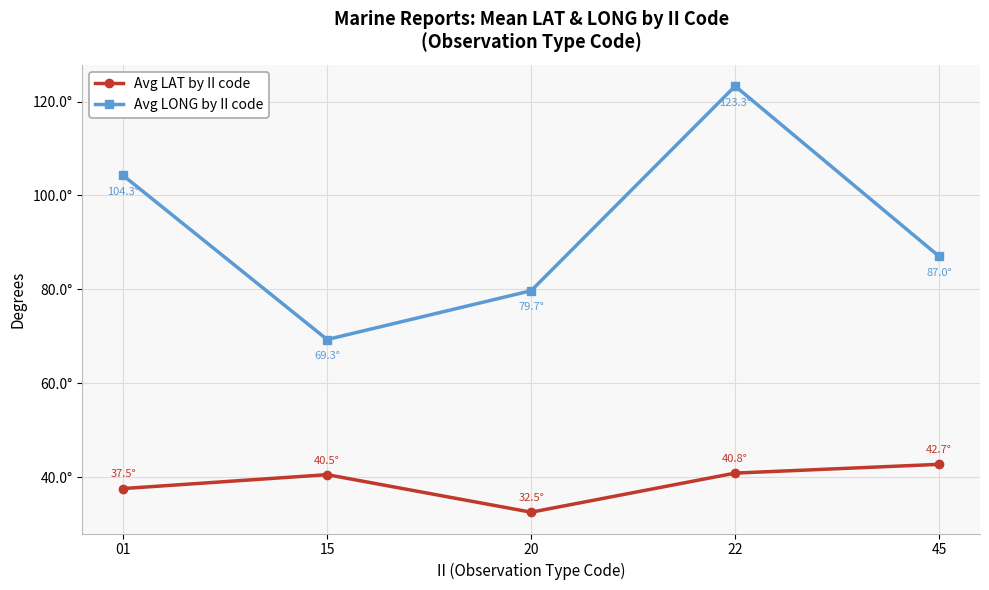

Which series has the largest total across all categories?

Avg LONG by II code